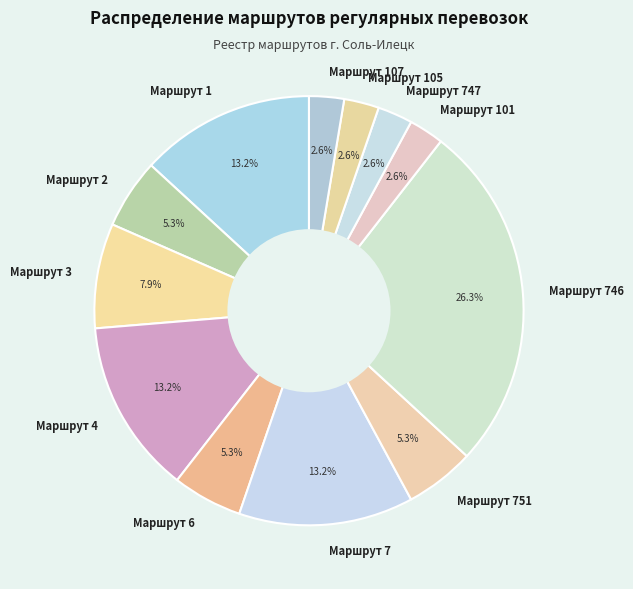

What is the ratio of the value at Маршрут 747 to the value at Маршрут 105?

1.0